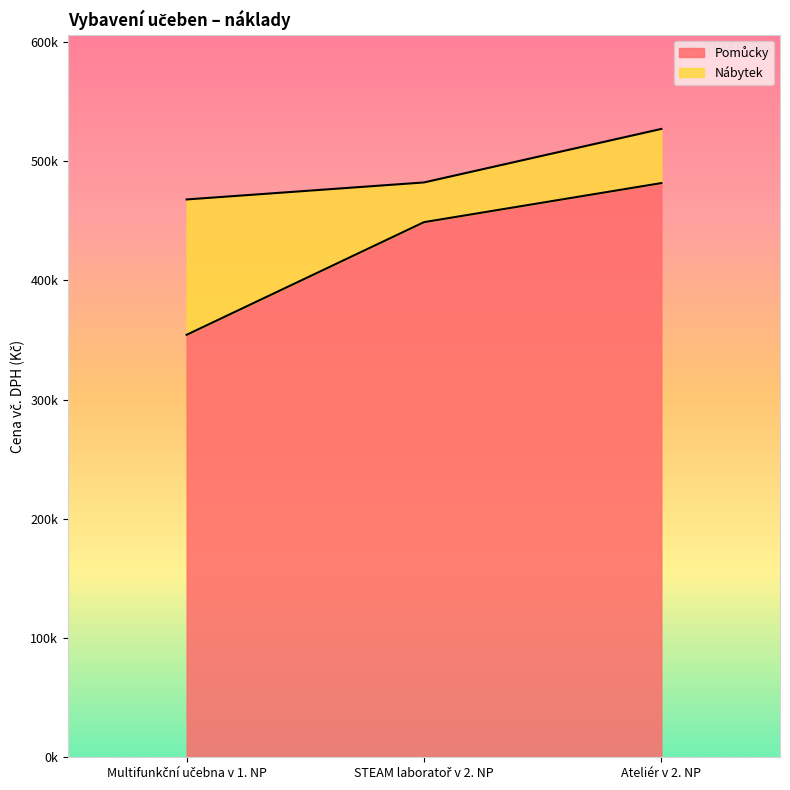

List the labels in order of value, smallest first.

Multifunkční učebna v 1. NP, STEAM laboratoř v 2. NP, Ateliér v 2. NP